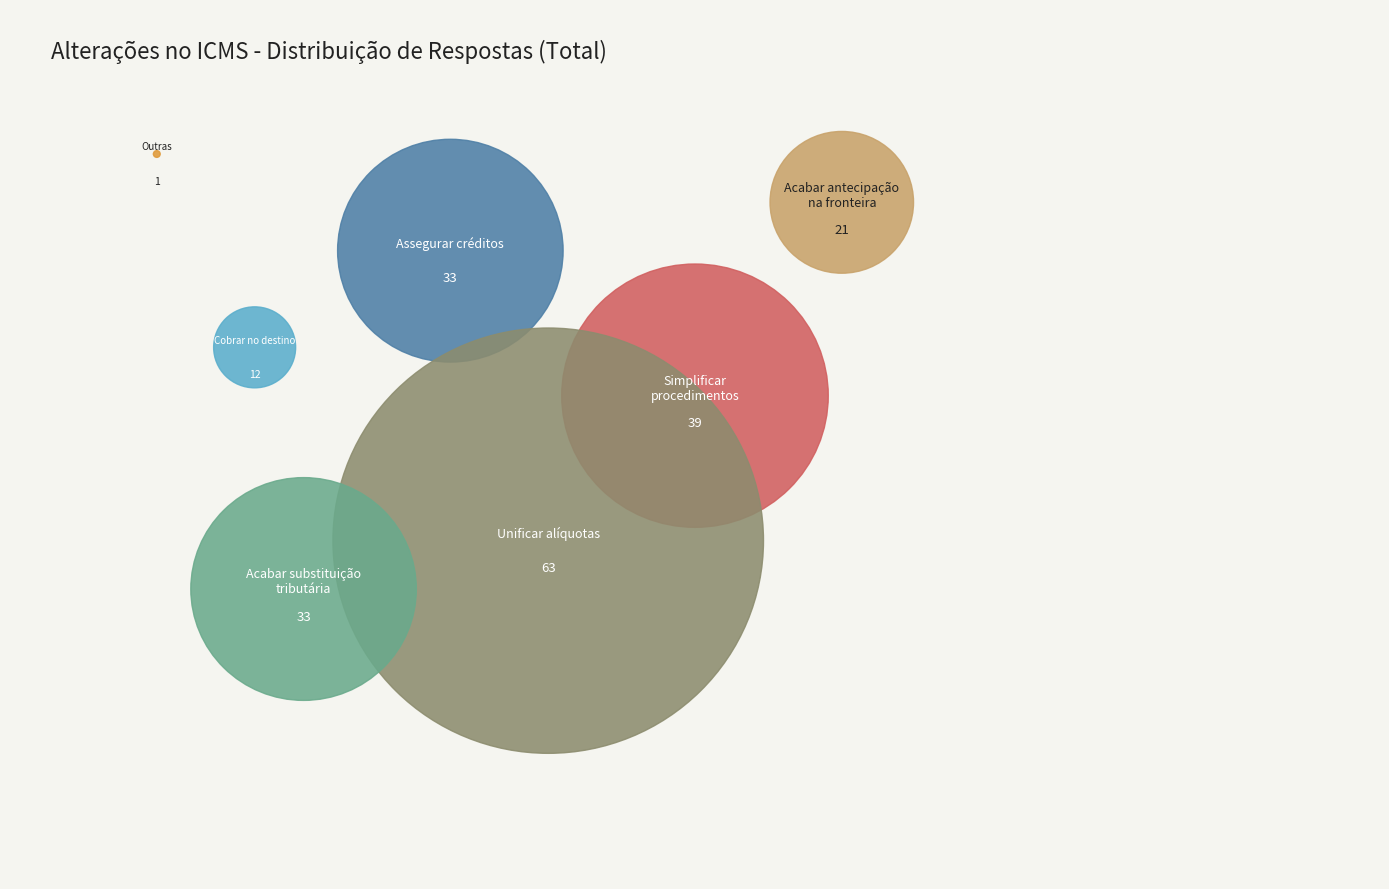

To the nearest percent, what percentage of the pie is Cobrar imposto do estado de destino?

6%